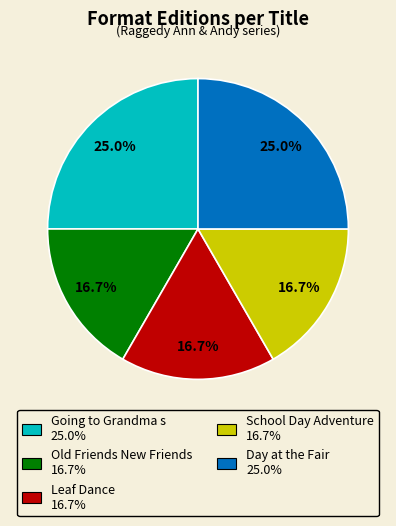

Between Day at the Fair and Leaf Dance, which is larger?

Day at the Fair